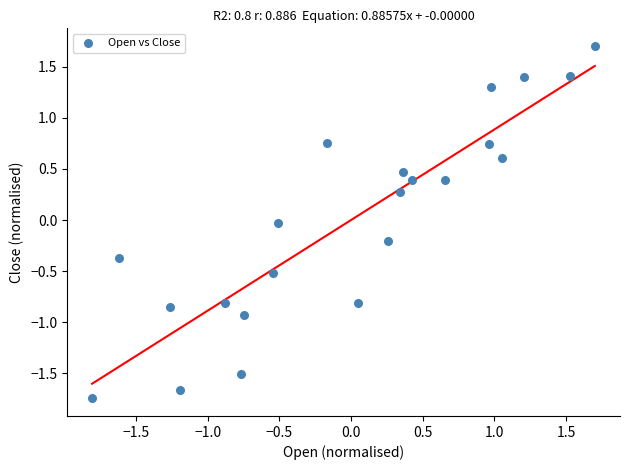

What is the range of Y values (max minus min)?

3.4